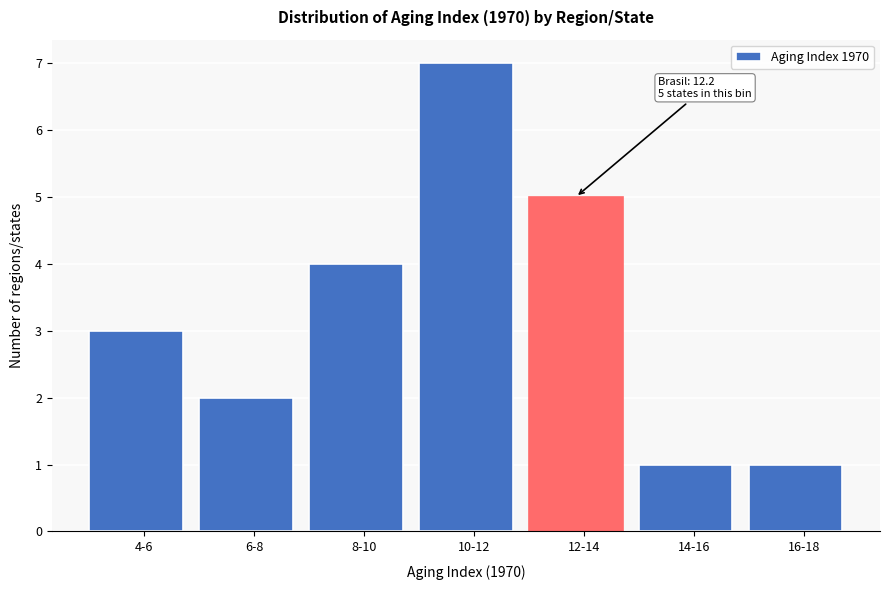

Reading left to right, extract all data points from this chart.

4-6=3	6-8=2	8-10=4	10-12=7	12-14=5	14-16=1	16-18=1